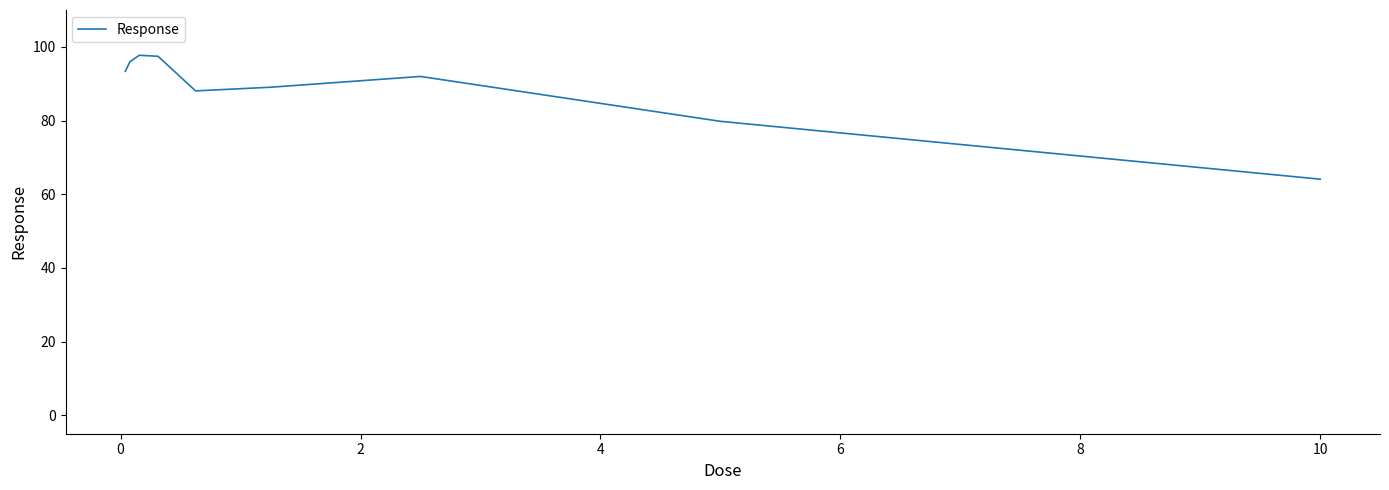

What is the difference between the maximum and minimum values?

33.6